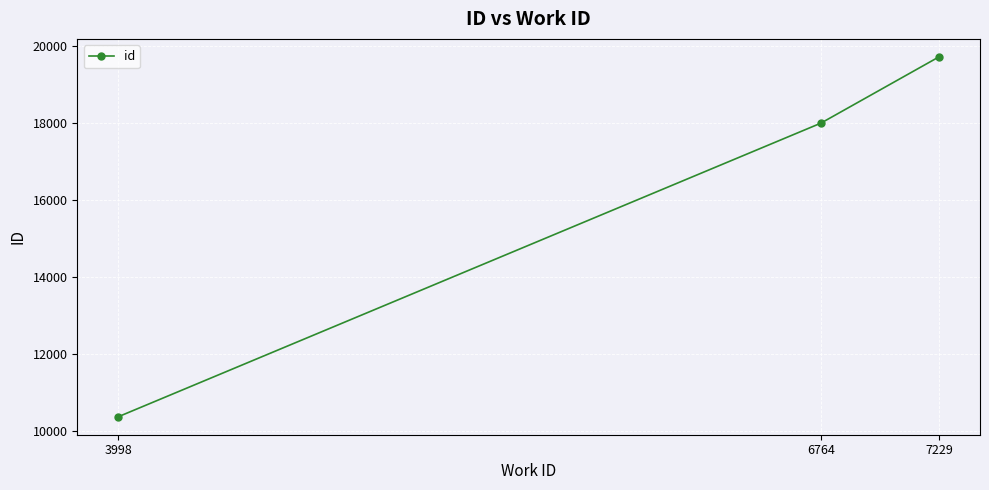

Approximately how many times larger is the value at 7229 compared to 6764?

1.1